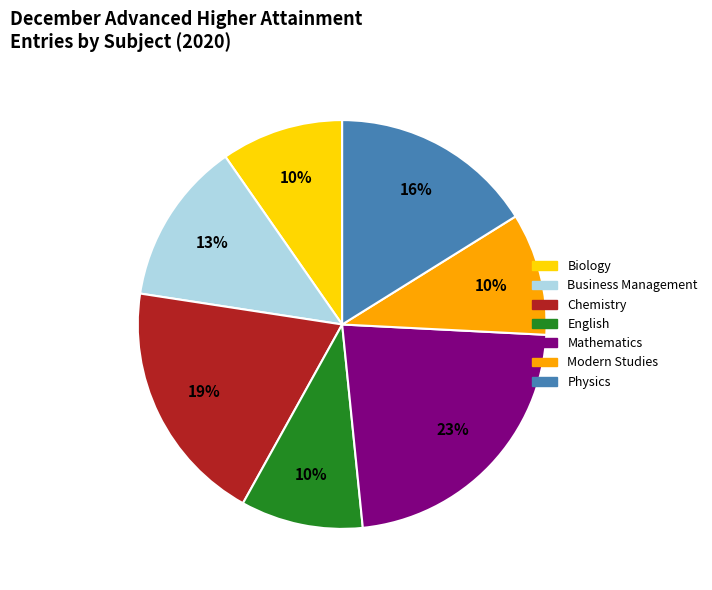

Does any single category account for the majority?

No